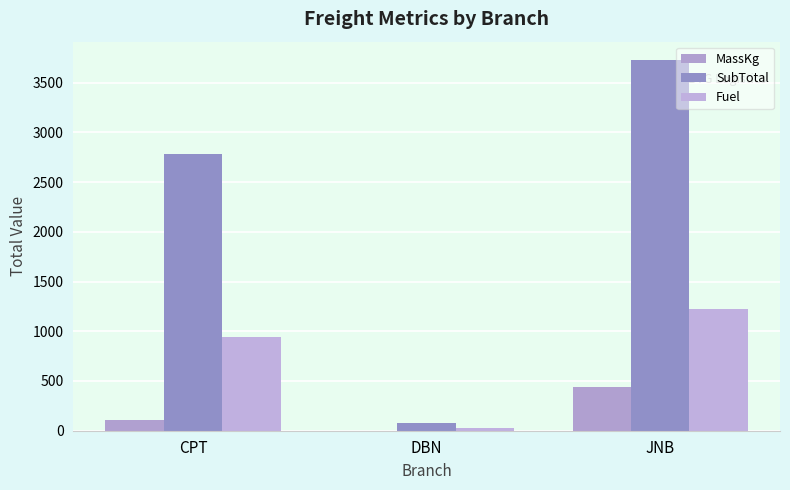

How many groups of bars are there?

3